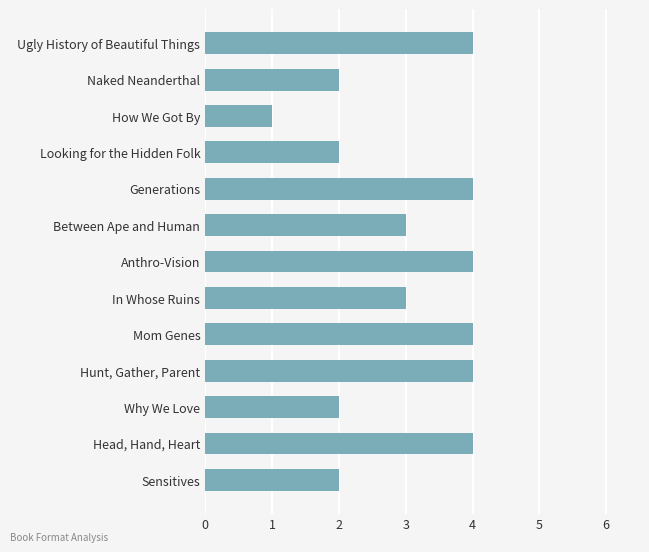

How many data points does each series have?

13